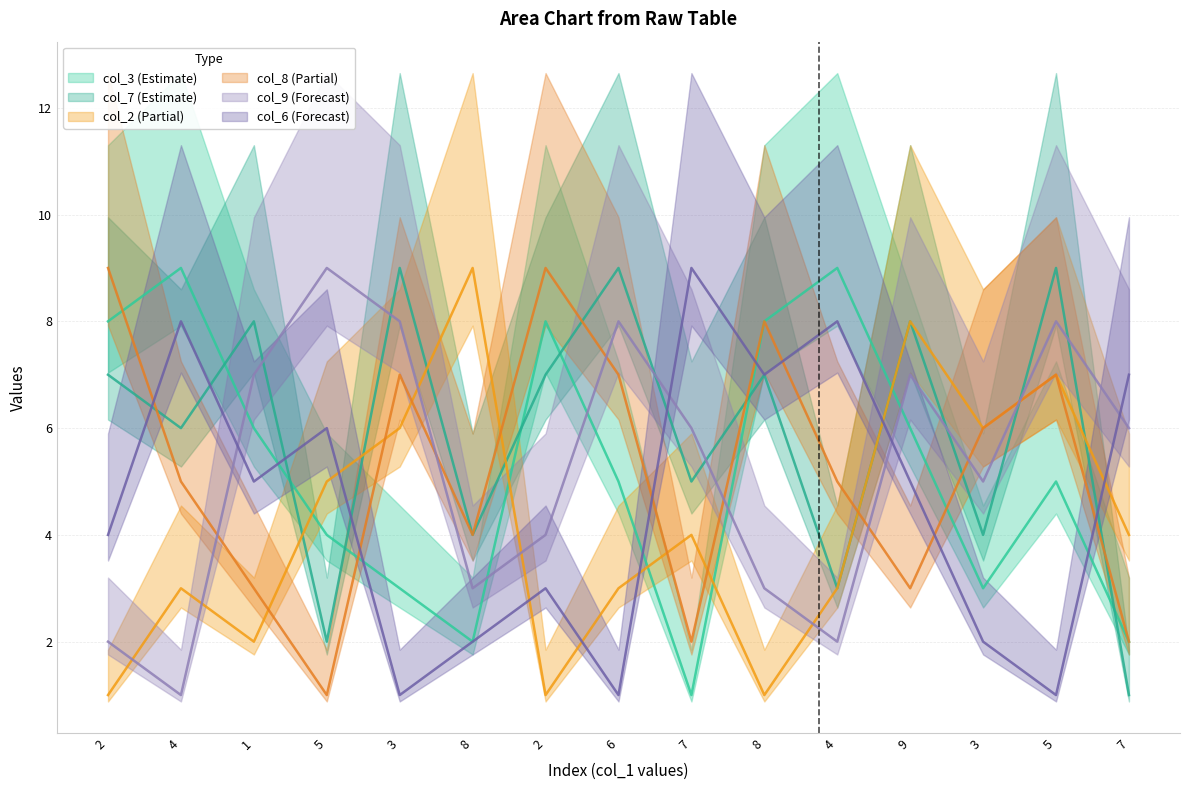

What is the sum of all col_3 values?

79